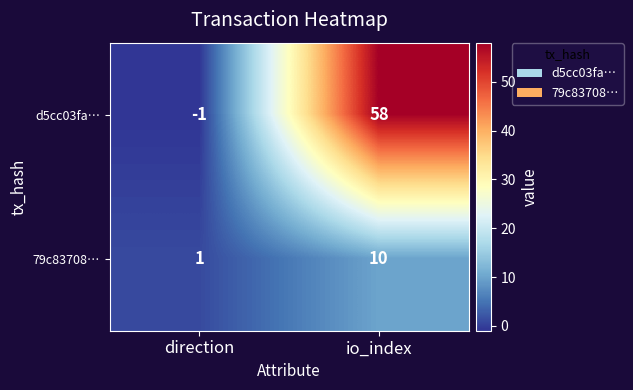

How many series are shown in this chart?

2